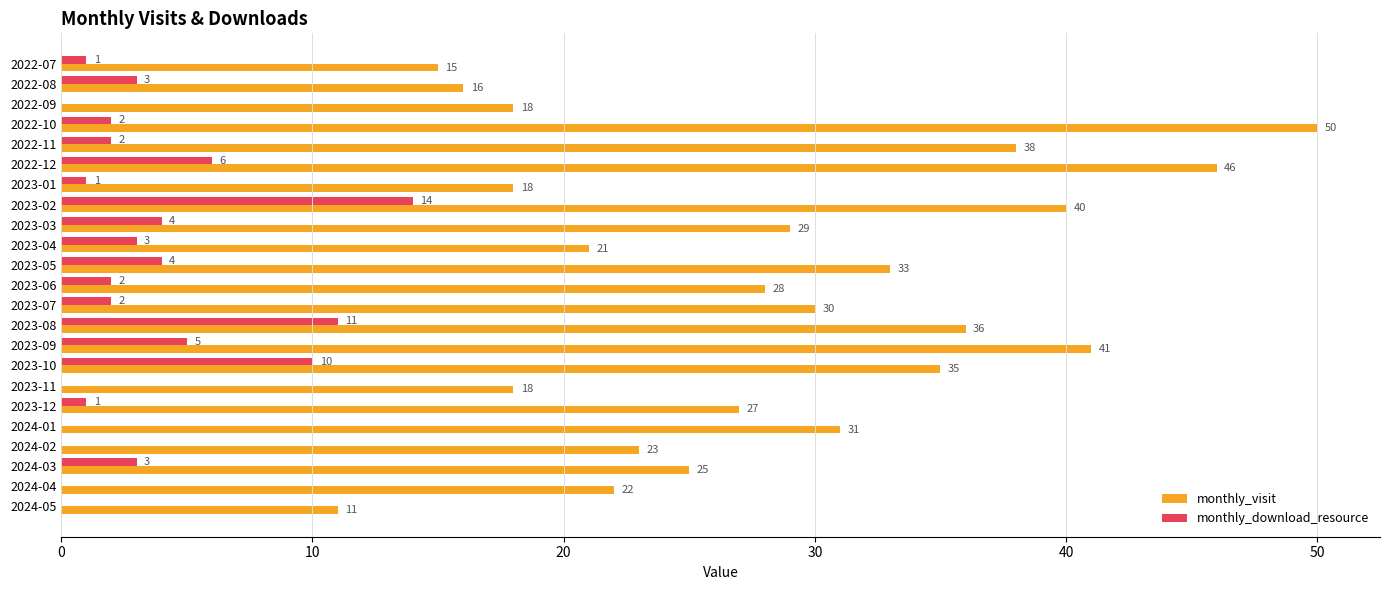

Which series changed the most between 2022-12 and 2023-05?

monthly_visit